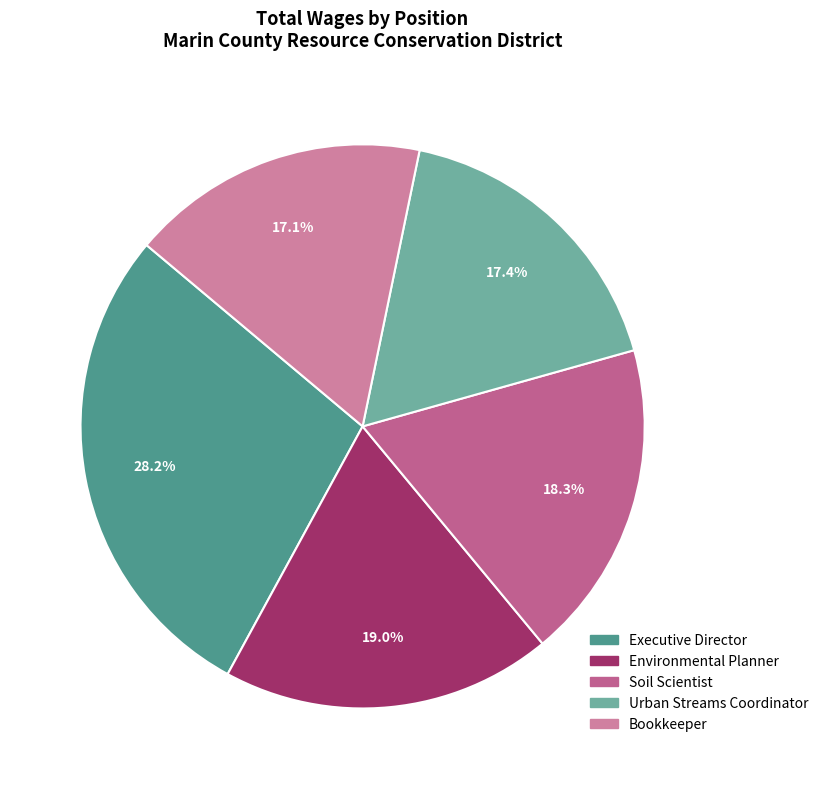

How many segments does this pie chart have?

5